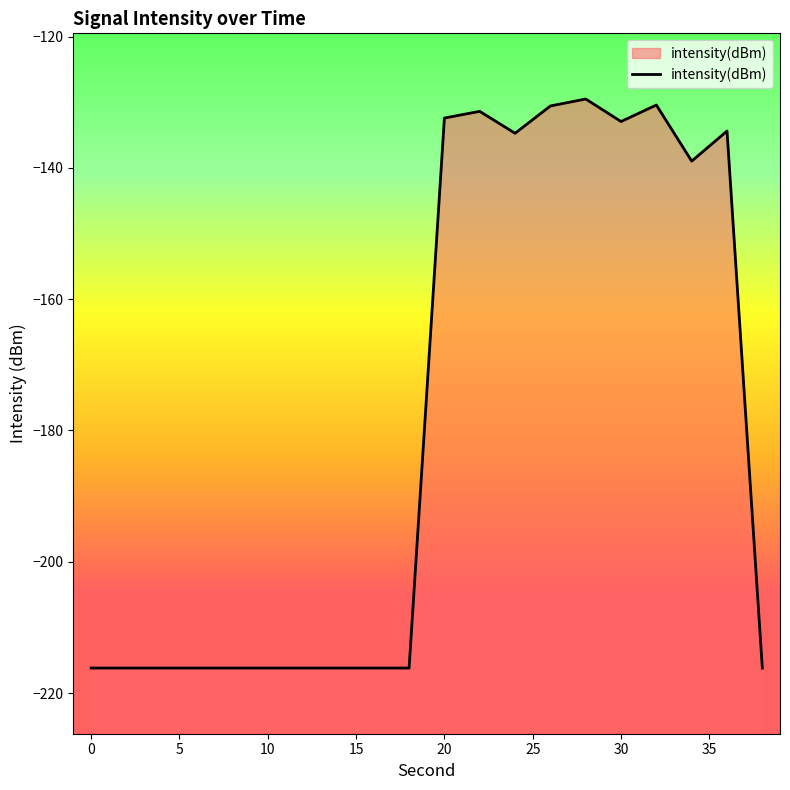

What is the approximate value at 20?

-132.4